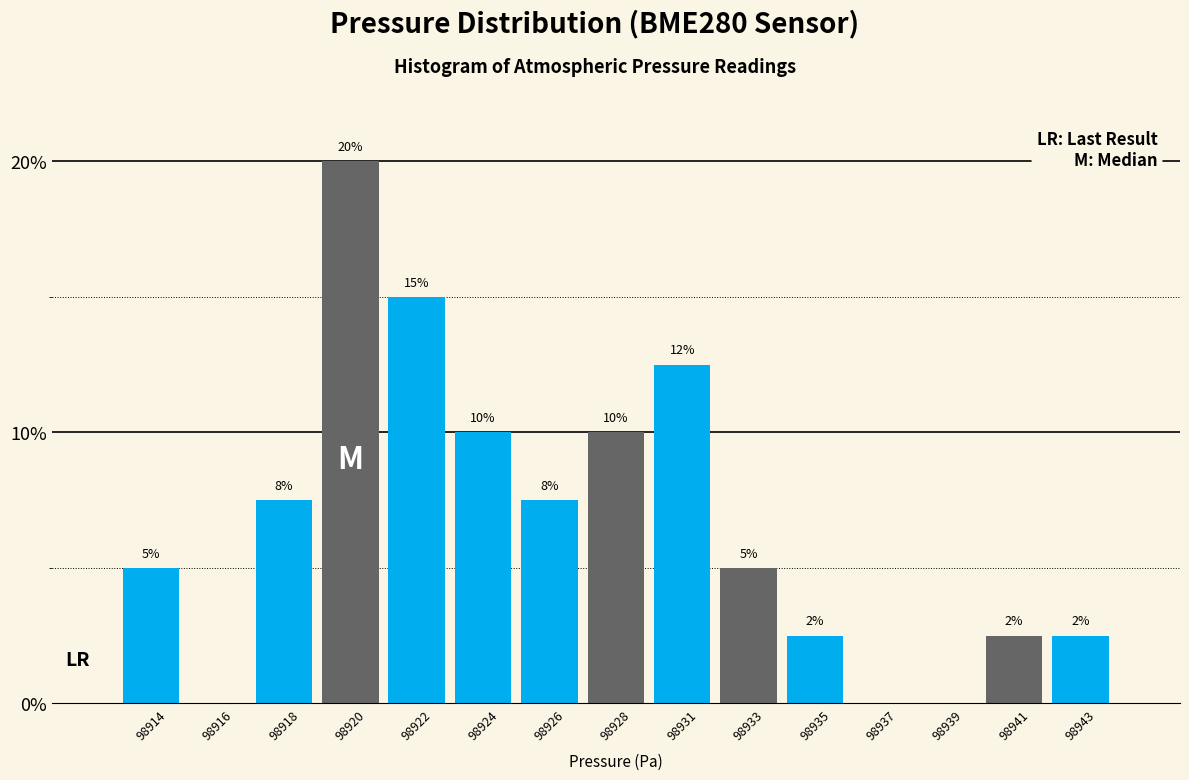

What is the greatest value displayed?

20.0